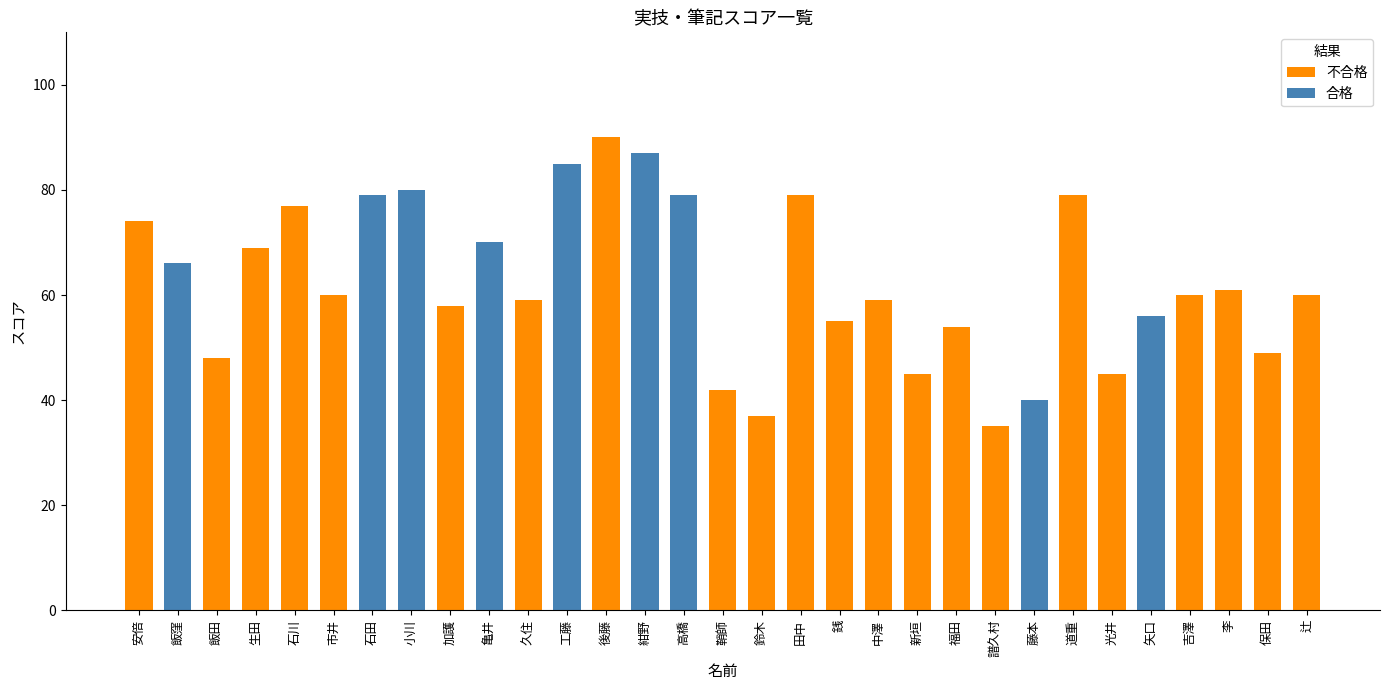

What is the average value?

62